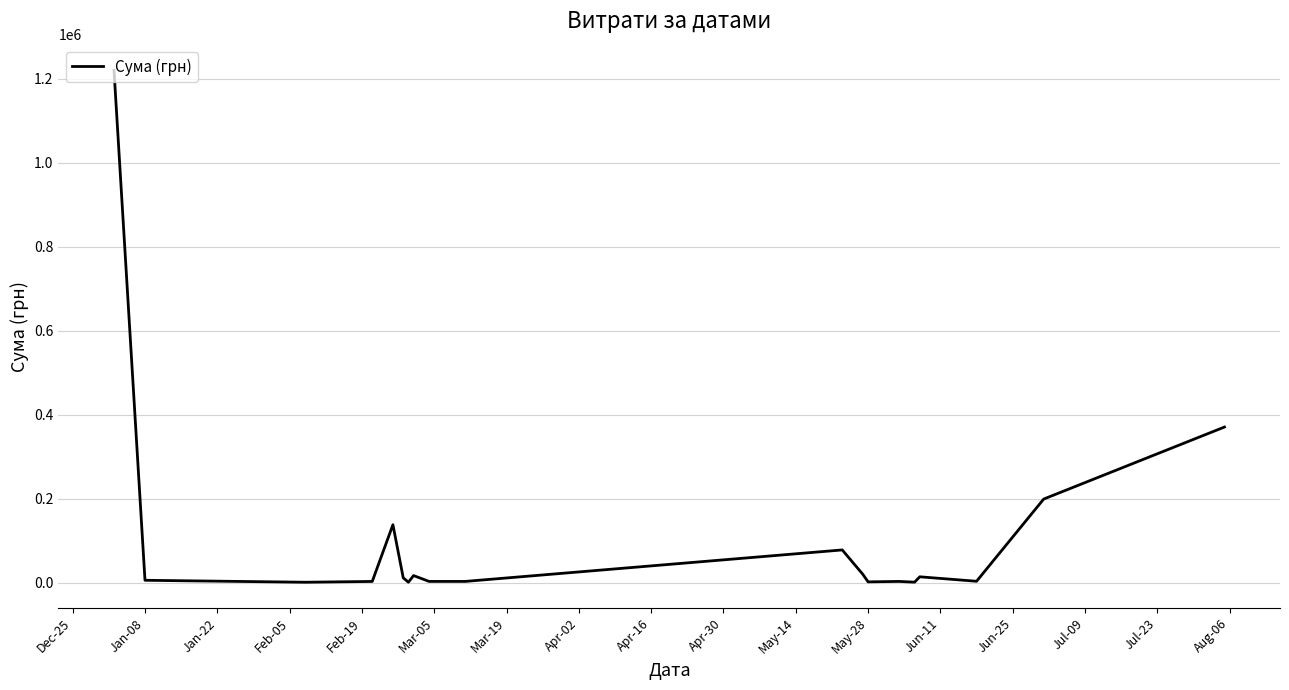

What is the maximum value shown in the chart?

1219841.4